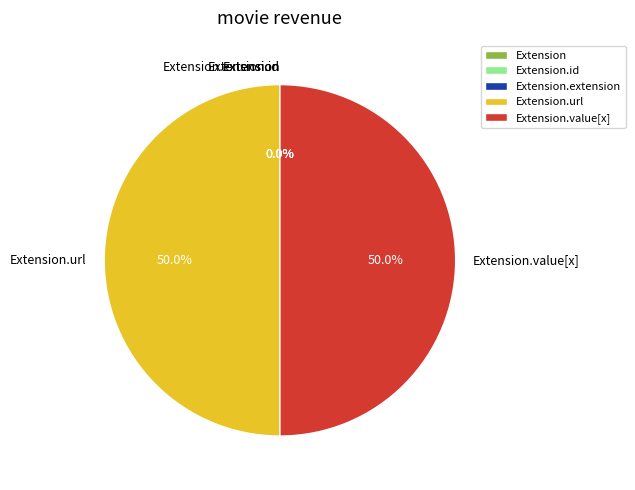

Between Extension.url and Extension.extension, which is larger?

Extension.url